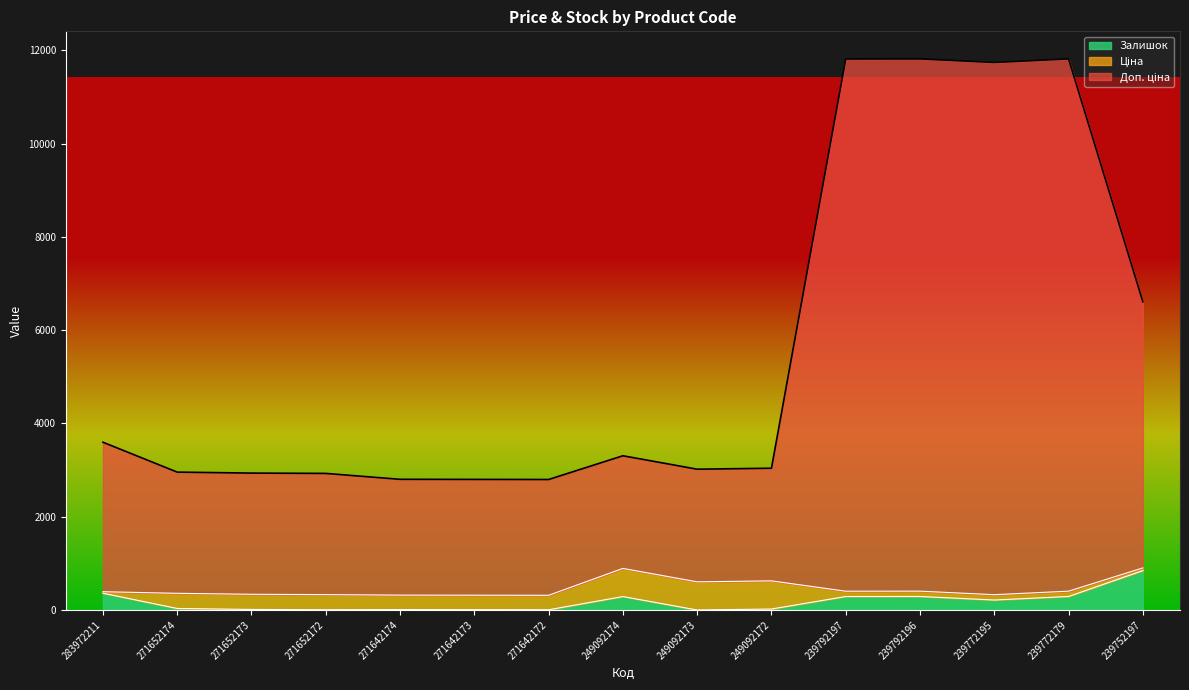

In Залишок, how many points are higher than both neighbors (excluding endpoints)?

3